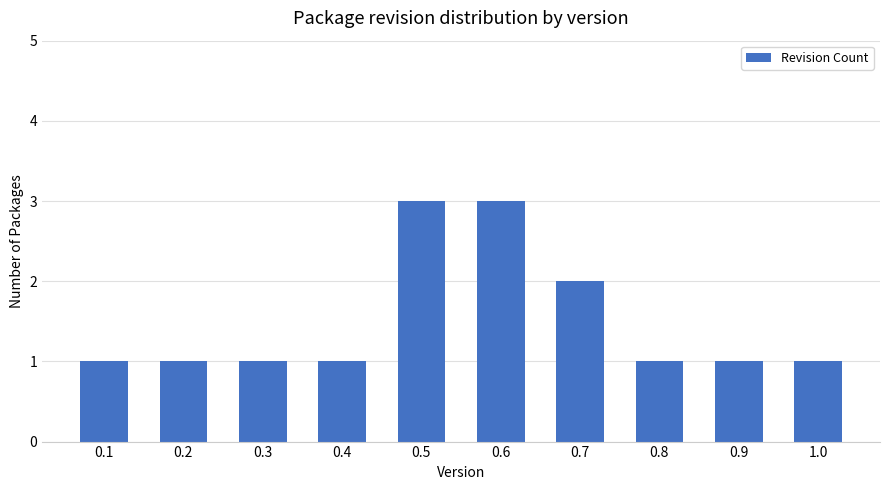

Reading left to right, what are all the values shown in this chart?

1	1	1	1	3	3	2	1	1	1